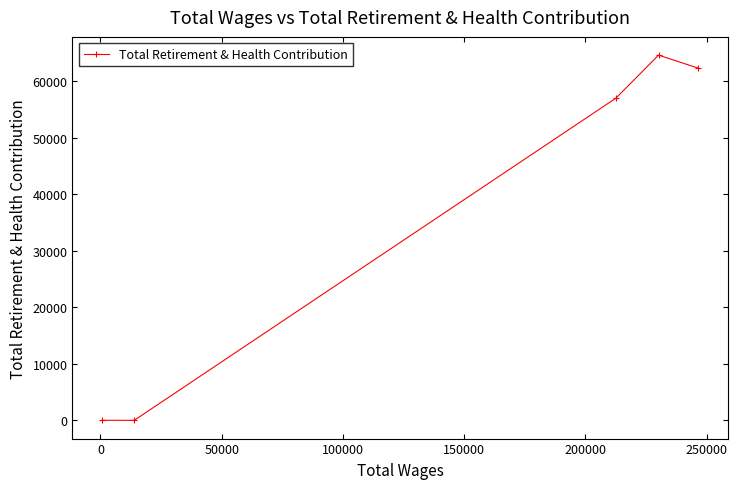

How many values are below 56968?

2